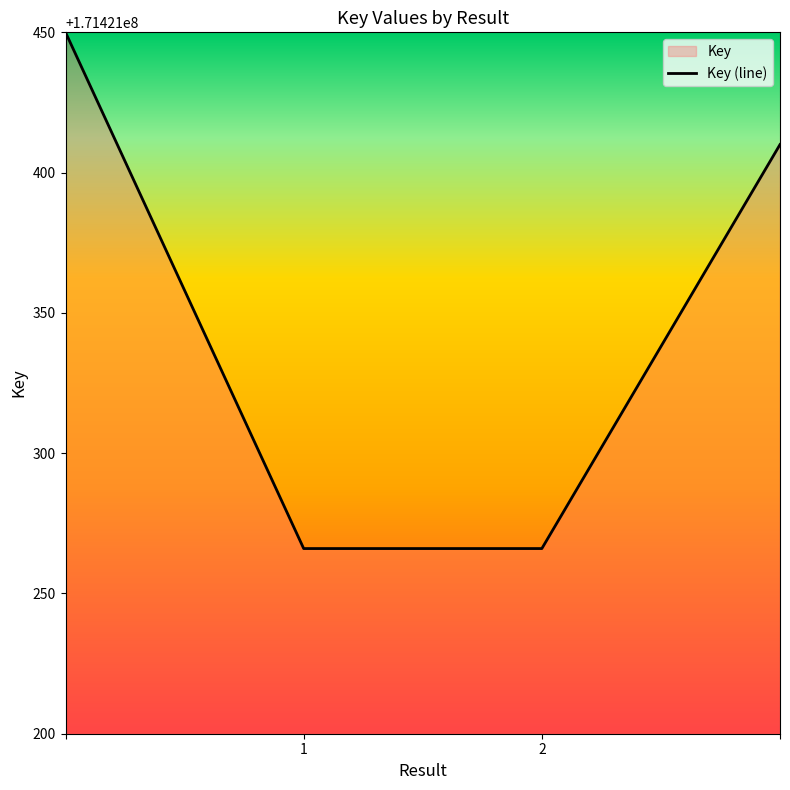

Is it true that the value at 2 is 266093864?

False